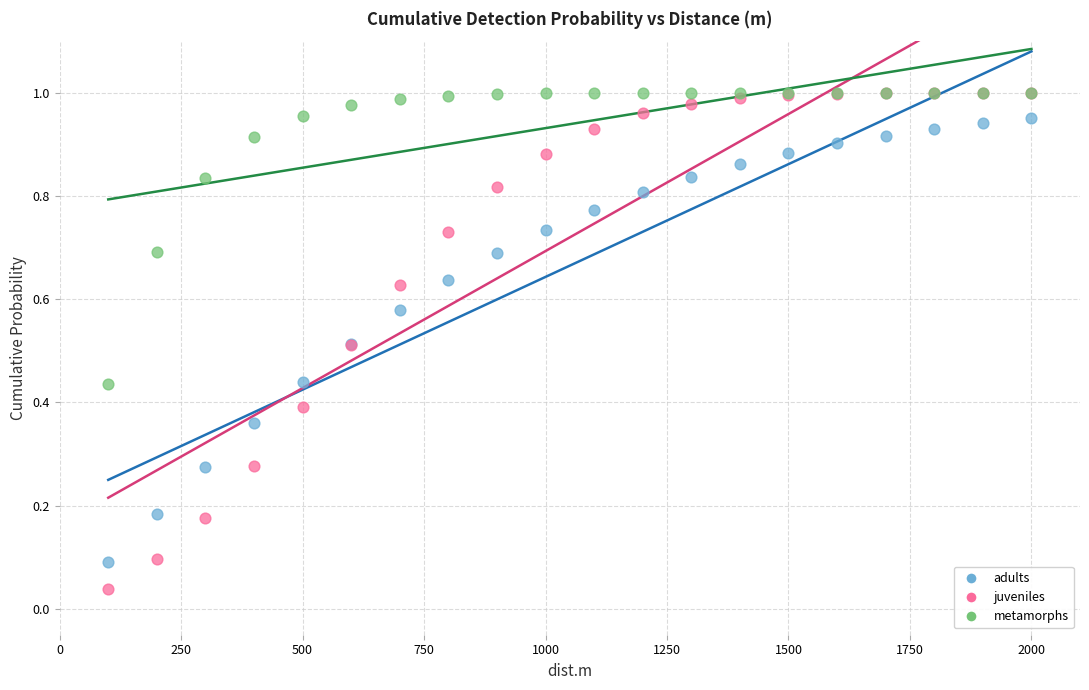

Which series has the widest spread of Y values?

juveniles